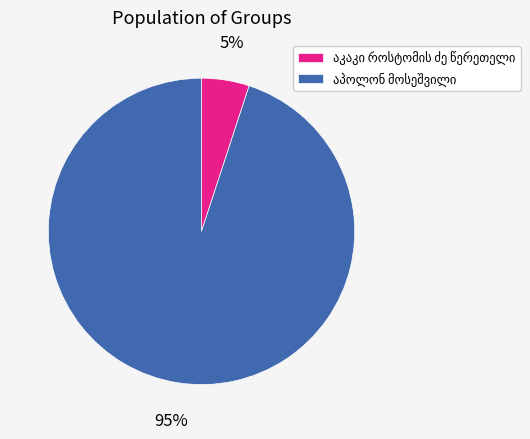

To the nearest percent, what is the difference between the largest and smallest slice percentages?

90%